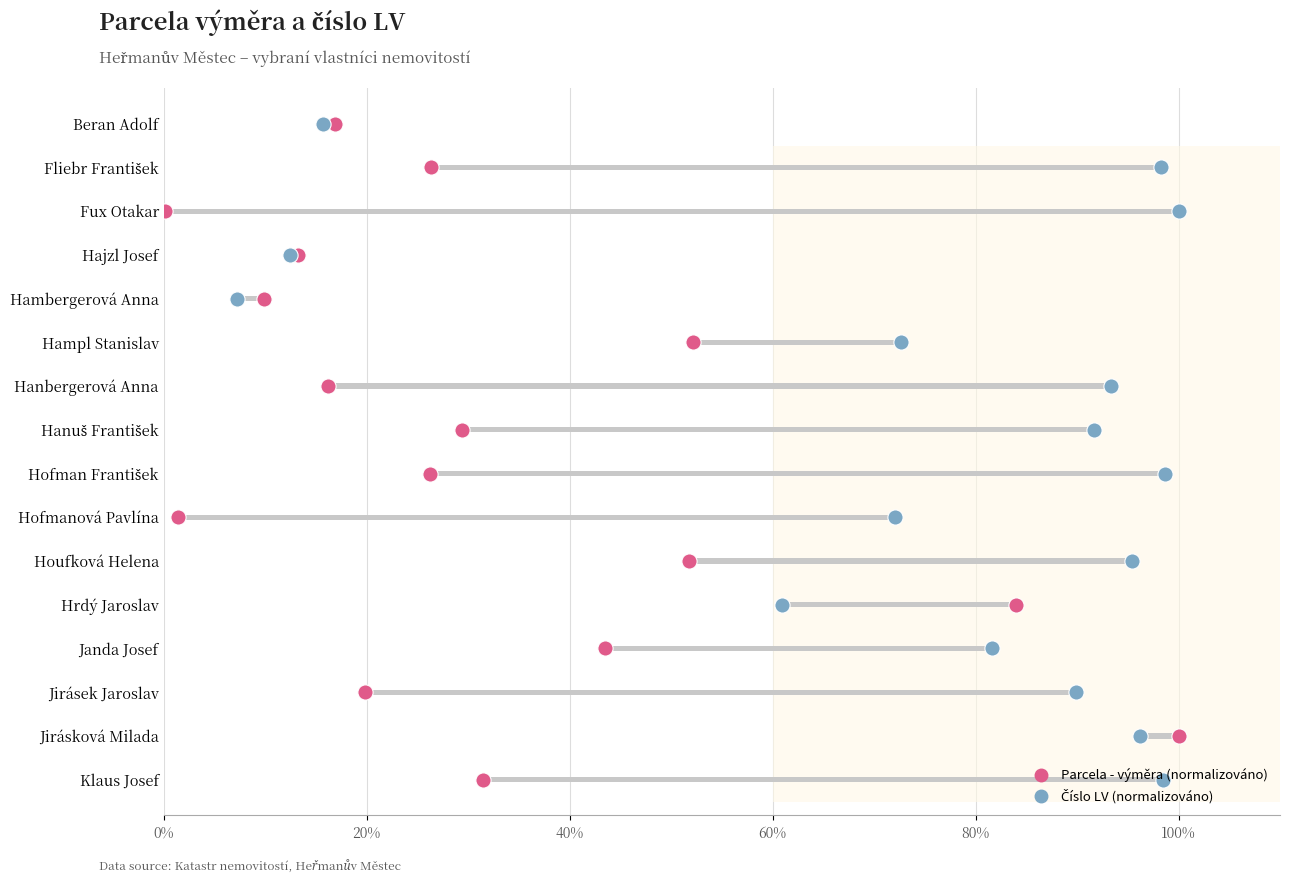

Is the value of Parcela - výměra at 15 greater than the value of Číslo LV (parcela) at 14?

Yes